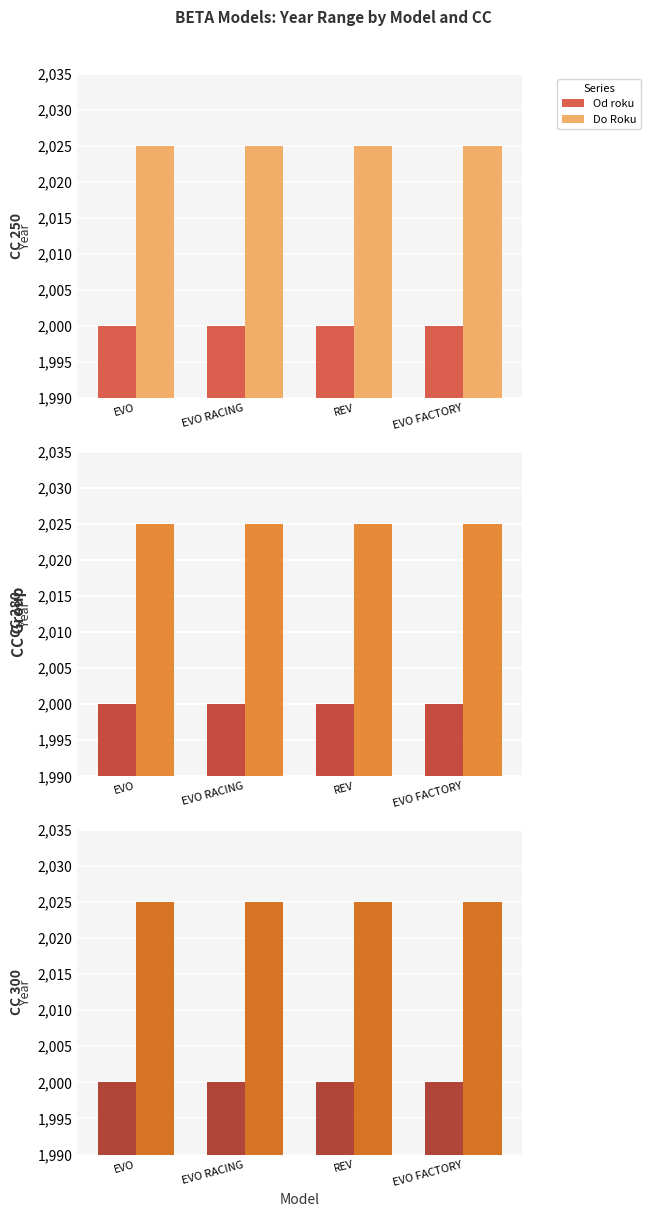

True or false: Do Roku has a value of 2025 at EVO RACING.

True